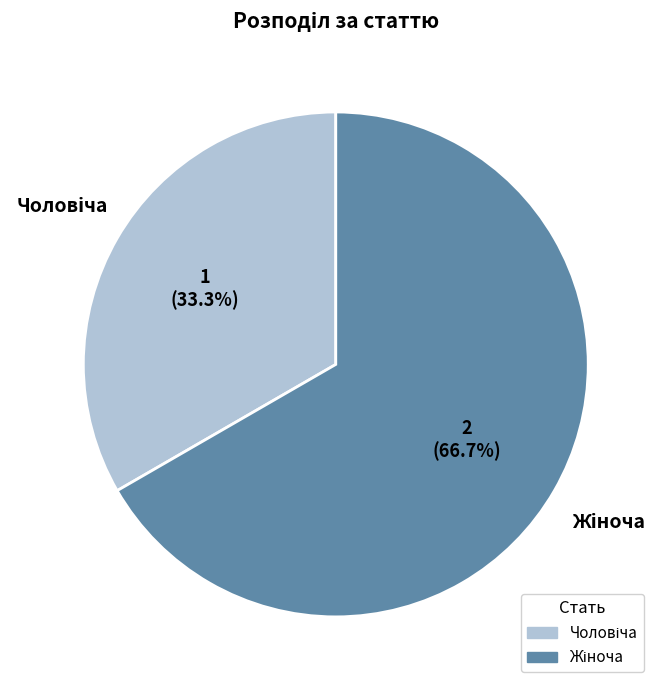

Is there a majority slice in this chart?

Yes